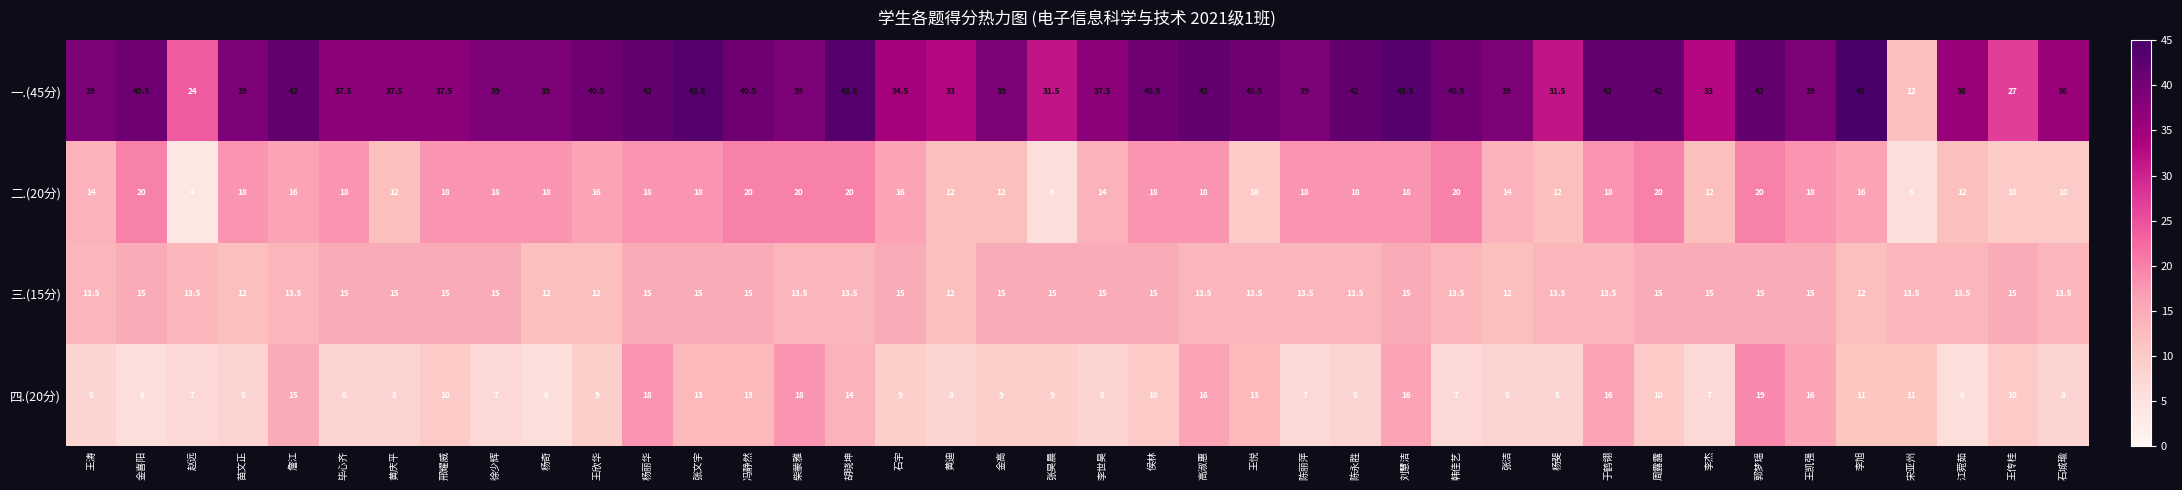

Which series has the largest range (max minus min)?

一.(45分)